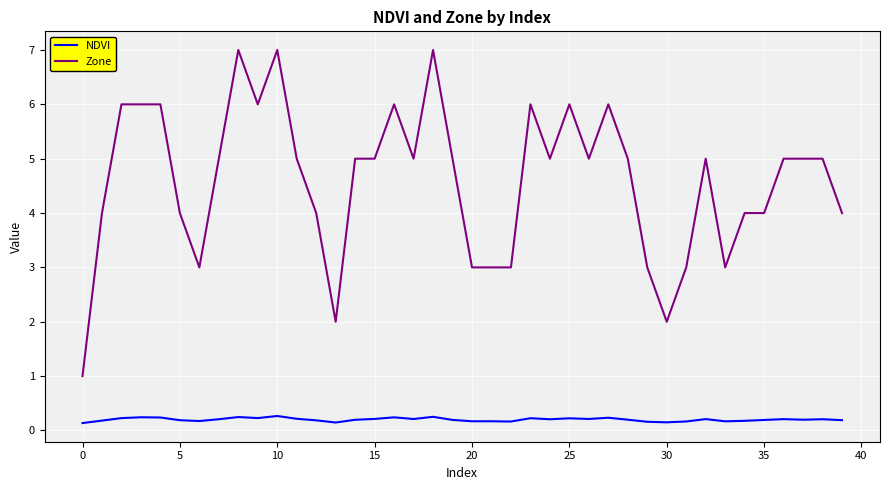

List the series in order of their peak value, lowest first.

NDVI, Zone